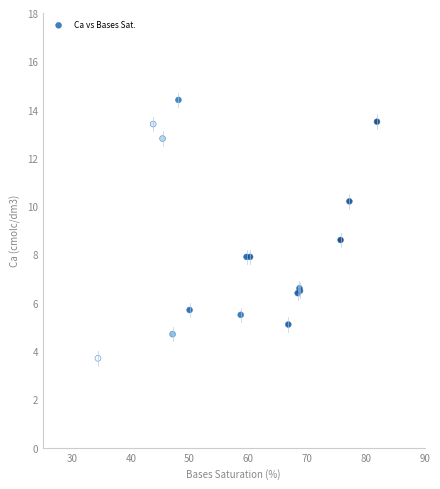

What Y value in the scatter plot is closest to 9?

8.6